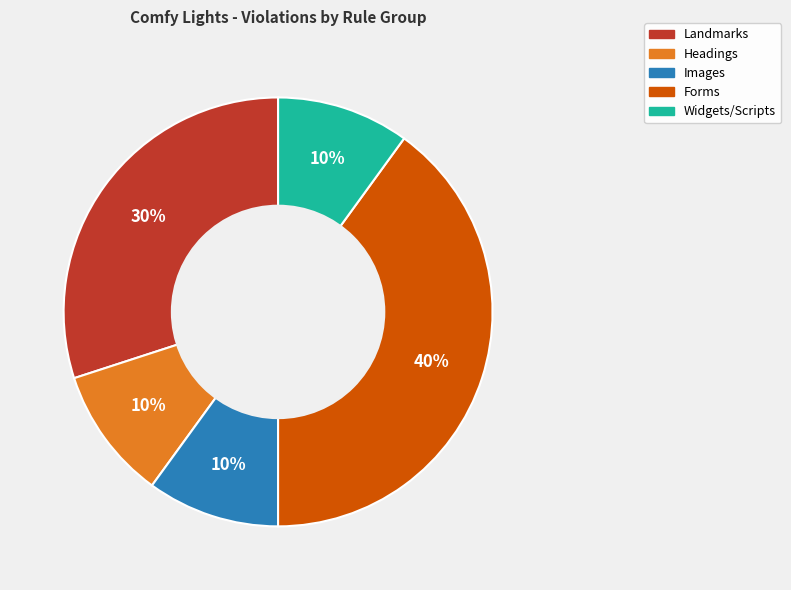

Is there any slice that represents more than half of the pie?

No